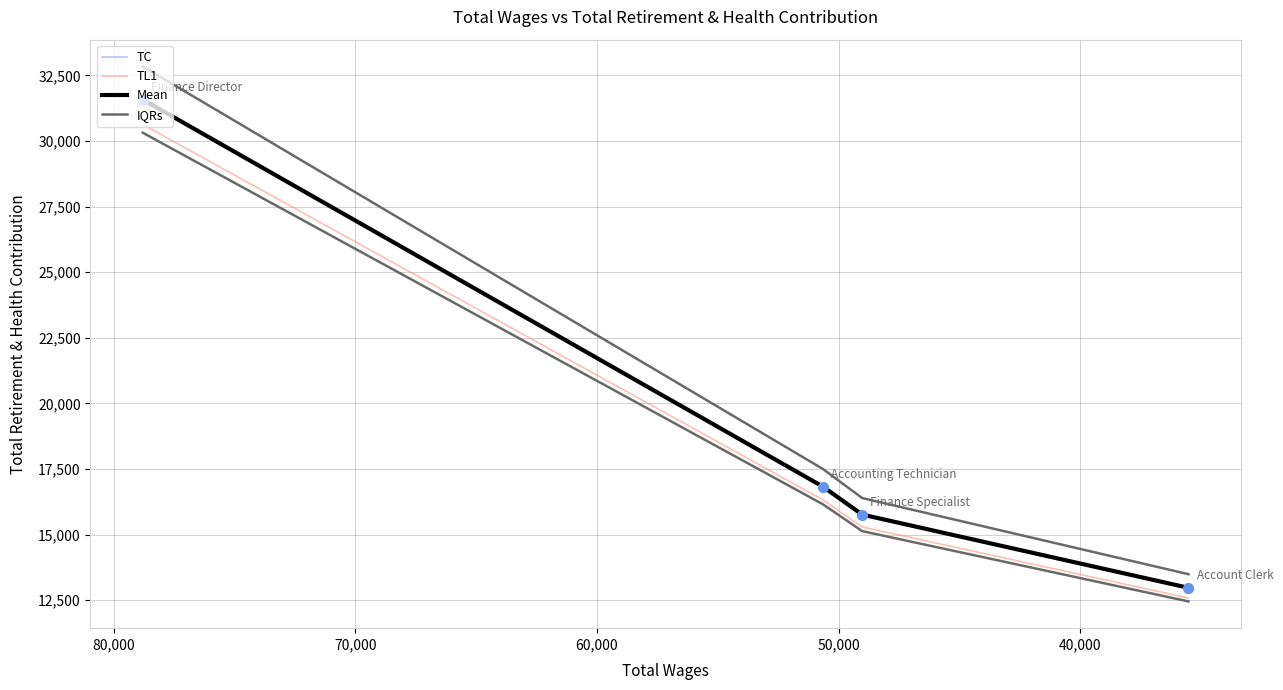

Which series has the largest Y range (max minus min)?

IQRs